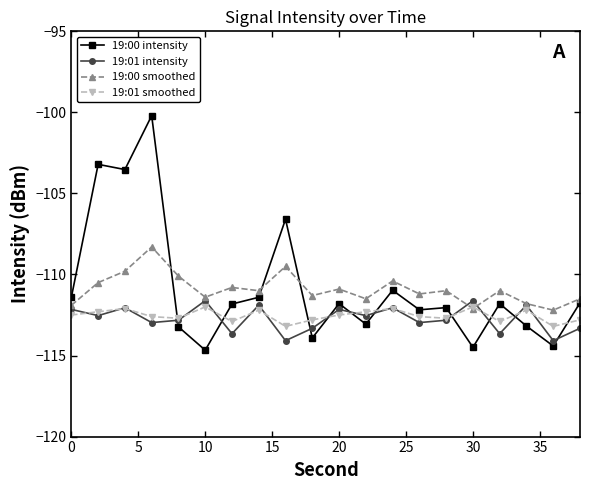

What is the value of the 19:01 smoothed point at the 16th from the left?

-112.0